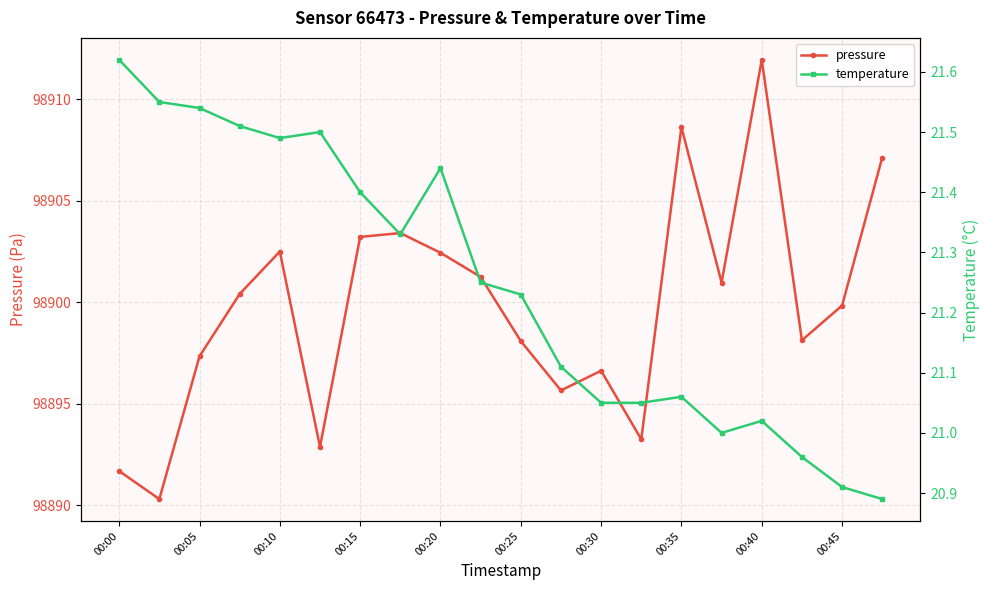

In pressure, how many points are lower than both neighbors (excluding endpoints)?

6